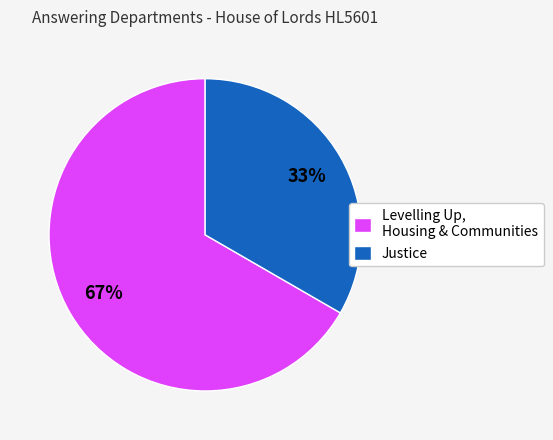

Is it true that Levelling Up, Housing & Communities is 67% of the pie?

True